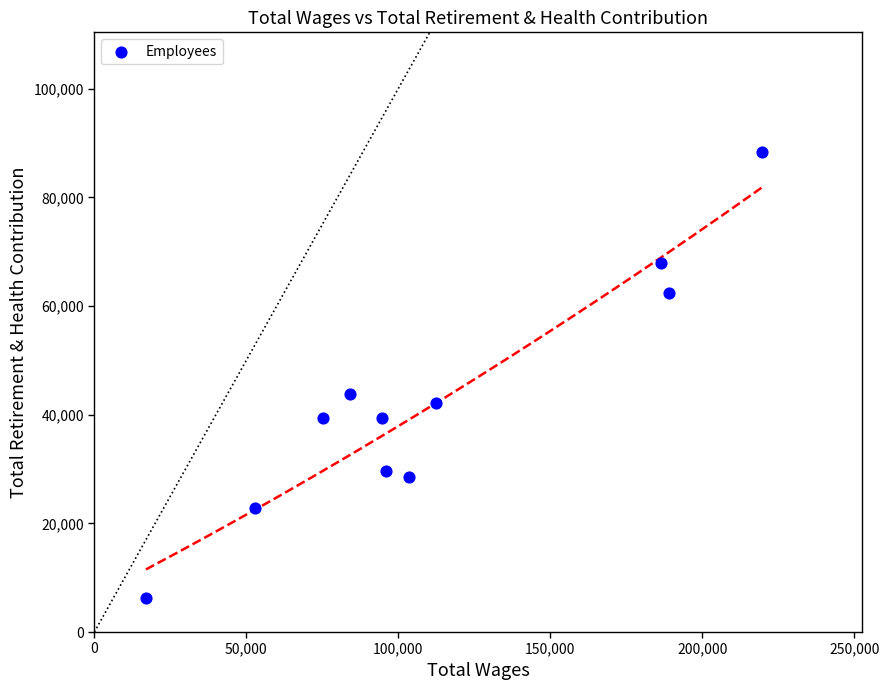

What Y value in the scatter plot is closest to 47261?

43809.0